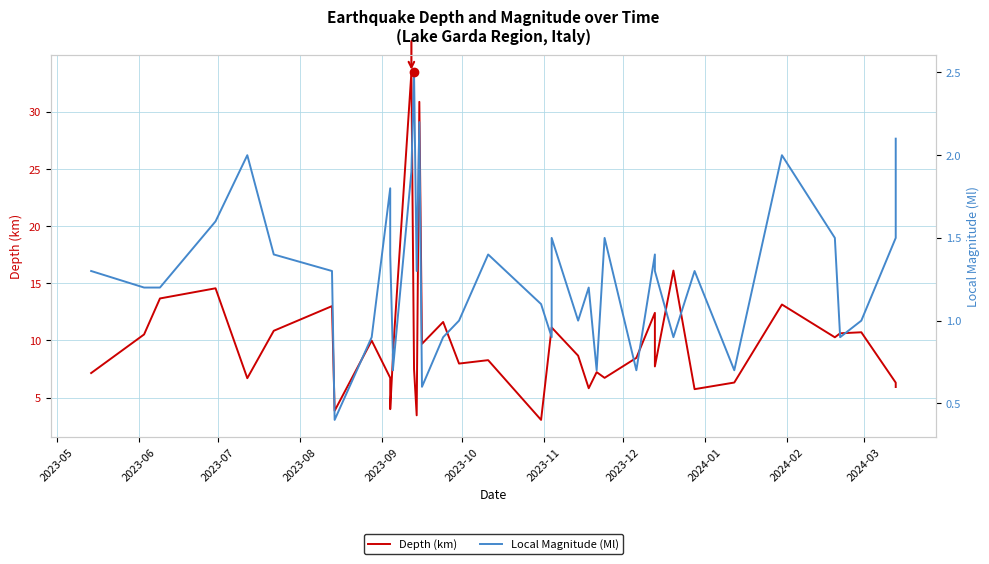

What is the sum of all Local Magnitude (Ml) values?

51.0